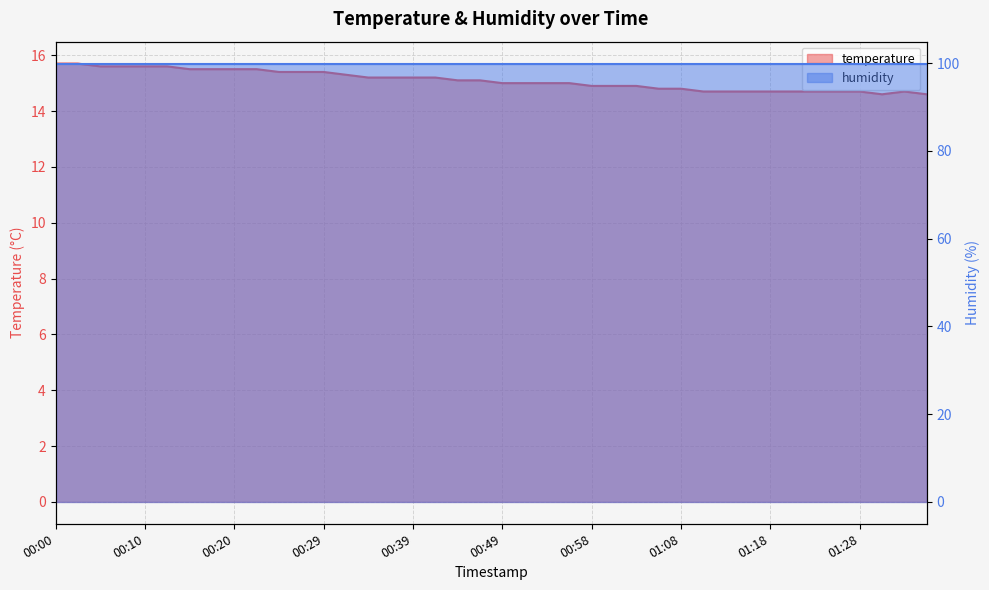

How many points are lower than both their immediate neighbors (excluding endpoints)?

1